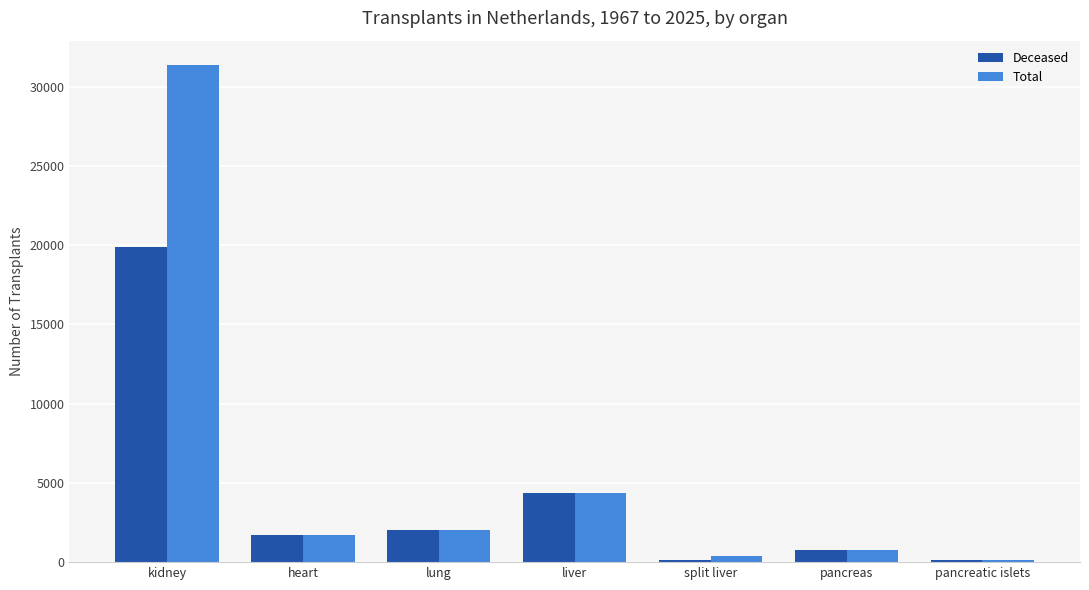

True or false: Total has a value of 6985 at liver.

False